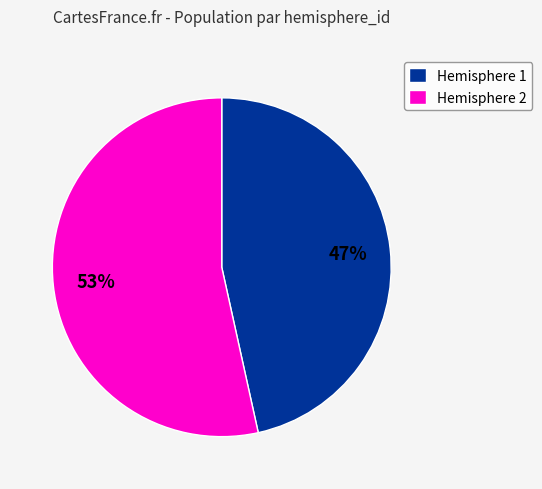

To the nearest percent, what is the combined percentage of Hemisphere 1 and Hemisphere 2?

100%